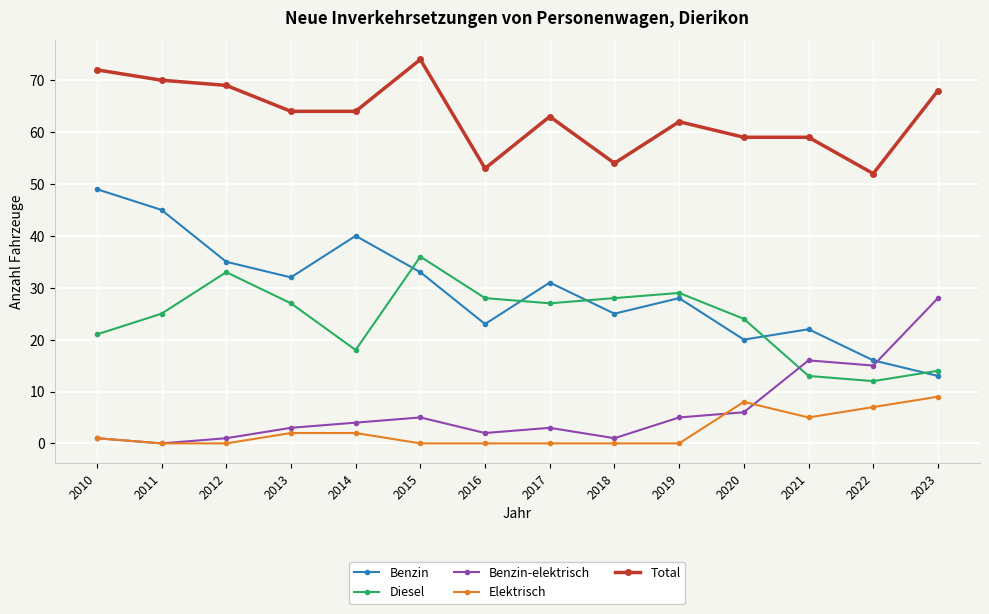

At how many categories does at least one series exceed 5?

14